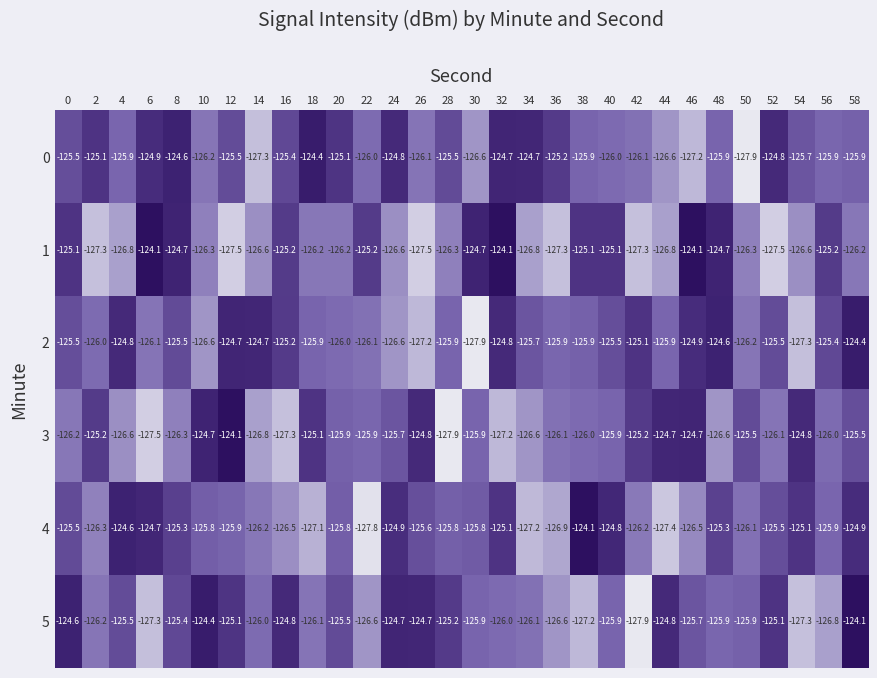

Where does the 4 series first go above -125?

4